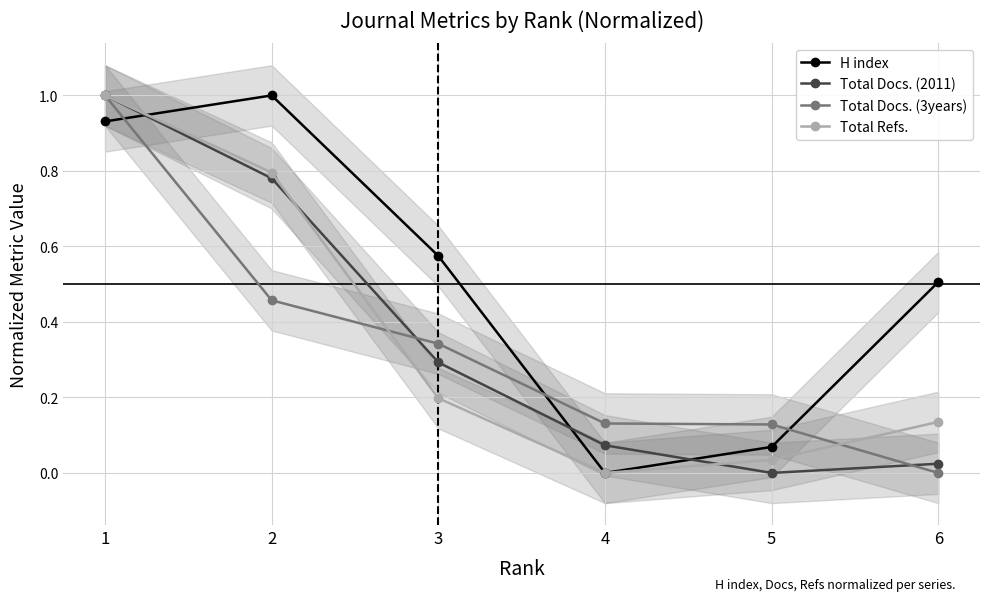

After their last crossing, which series has the higher values: Total Docs. (3years) or Total Docs. (2011)?

Total Docs. (2011)